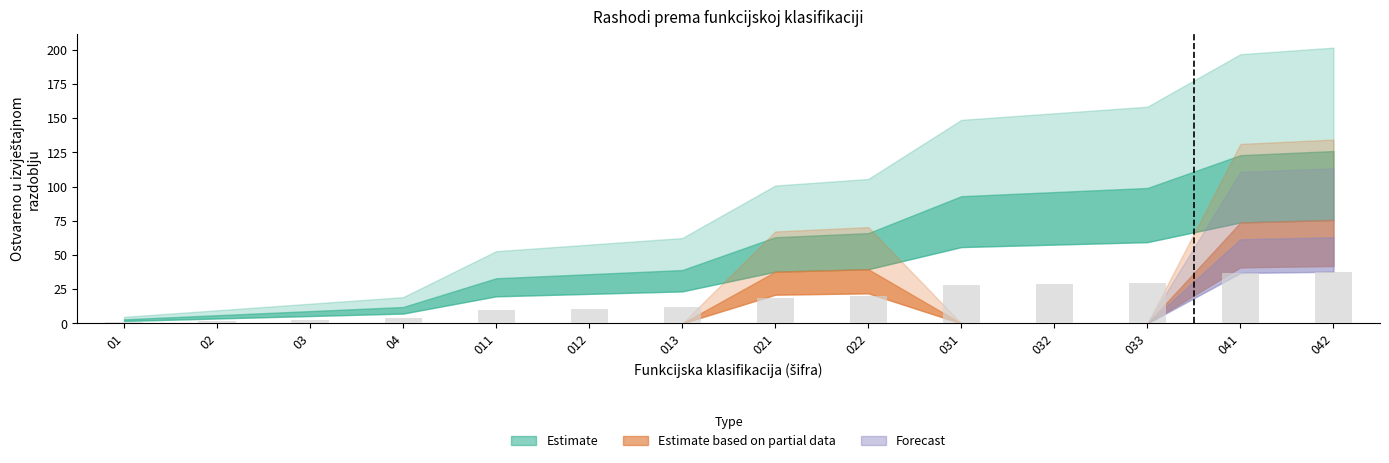

Read the value at 011.

9.9